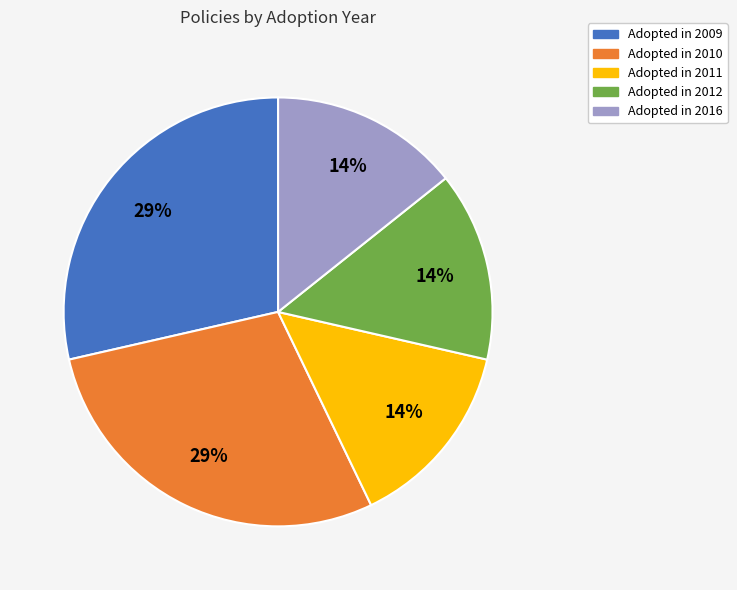

To the nearest percent, what is the average slice percentage?

20%